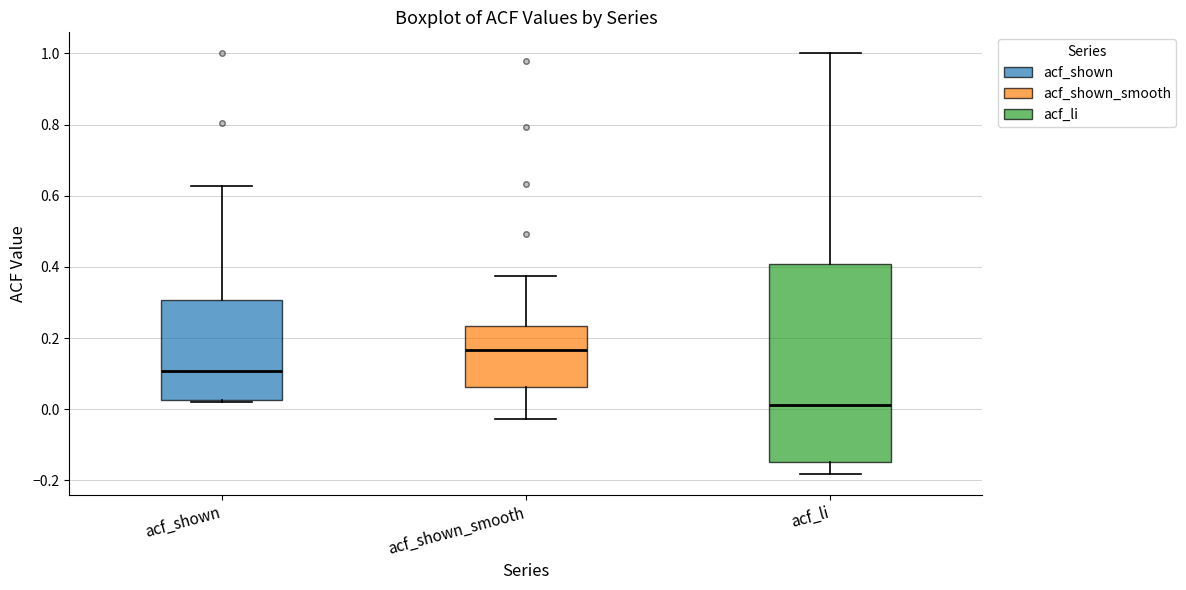

Reading left to right, transcribe this box plot: for each box, give where its median line is, the range the box spans, and where its two whiskers end, as read against the y-axis. The values are not printed on the chart, so give them approximately, as read against the axis.

acf_shown: median 0.10, box 0.02 to 0.30, whiskers 0.02 (just below the box's lower edge) to 0.62
acf_shown_smooth: median 0.16, box 0.06 to 0.24, whiskers -0.02 to 0.38
acf_li: median 0.02, box -0.14 to 0.40, whiskers -0.18 to 1.00